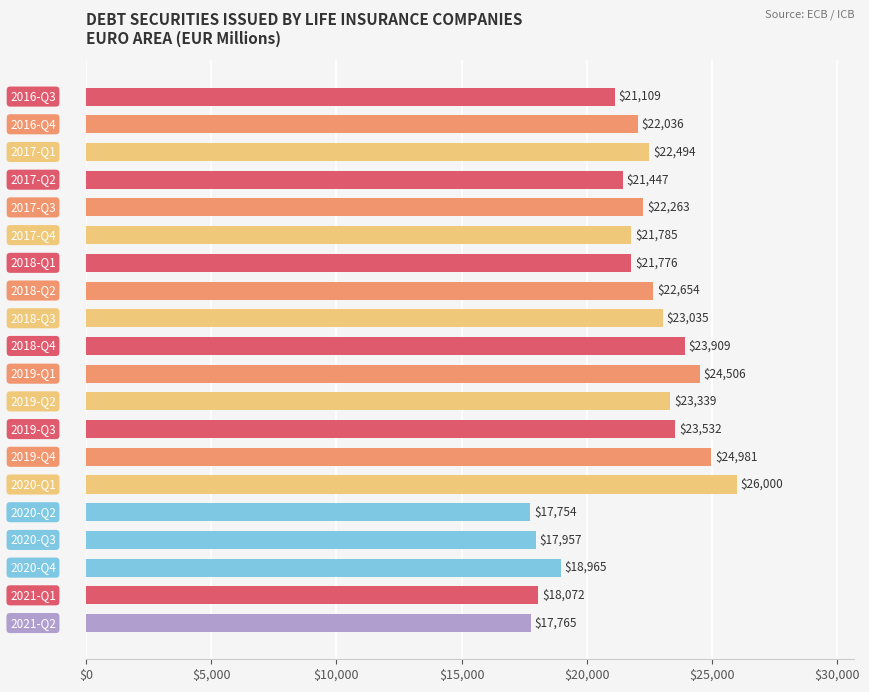

What is the greatest value displayed?

25999.5